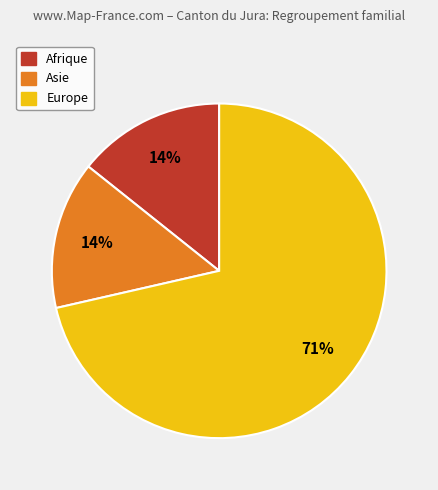

Count the number of slices in the pie.

3